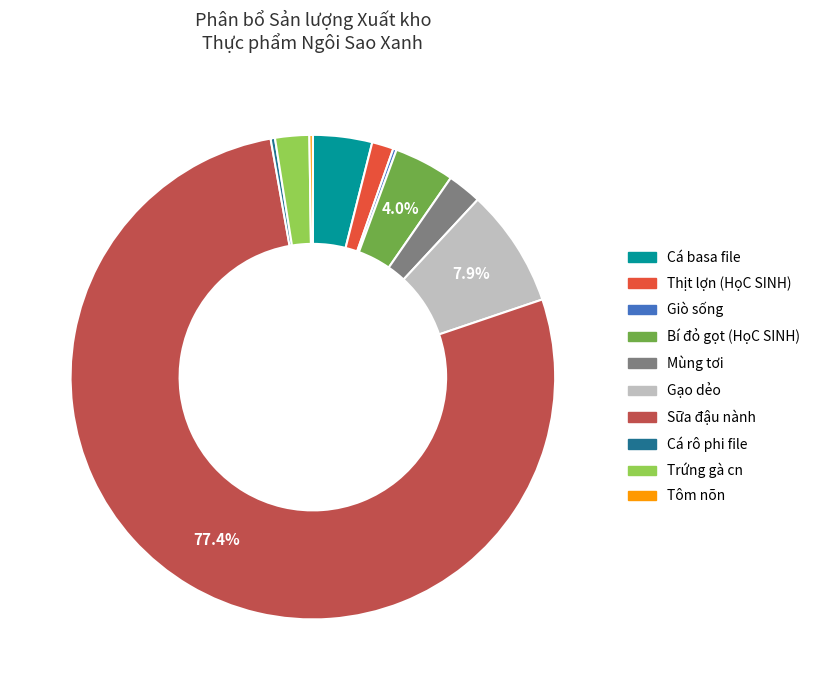

Which category has the biggest portion of the pie?

Sữa đậu nành